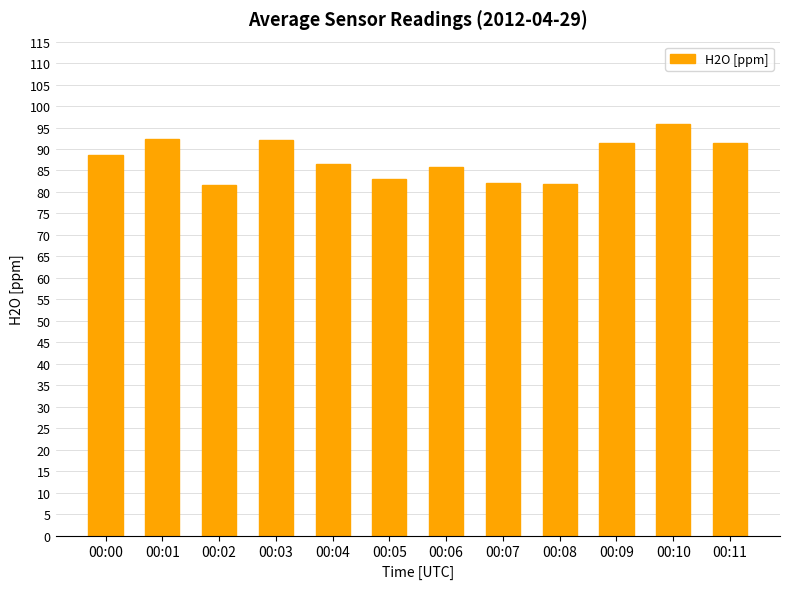

Read the value at 00:06.

85.7